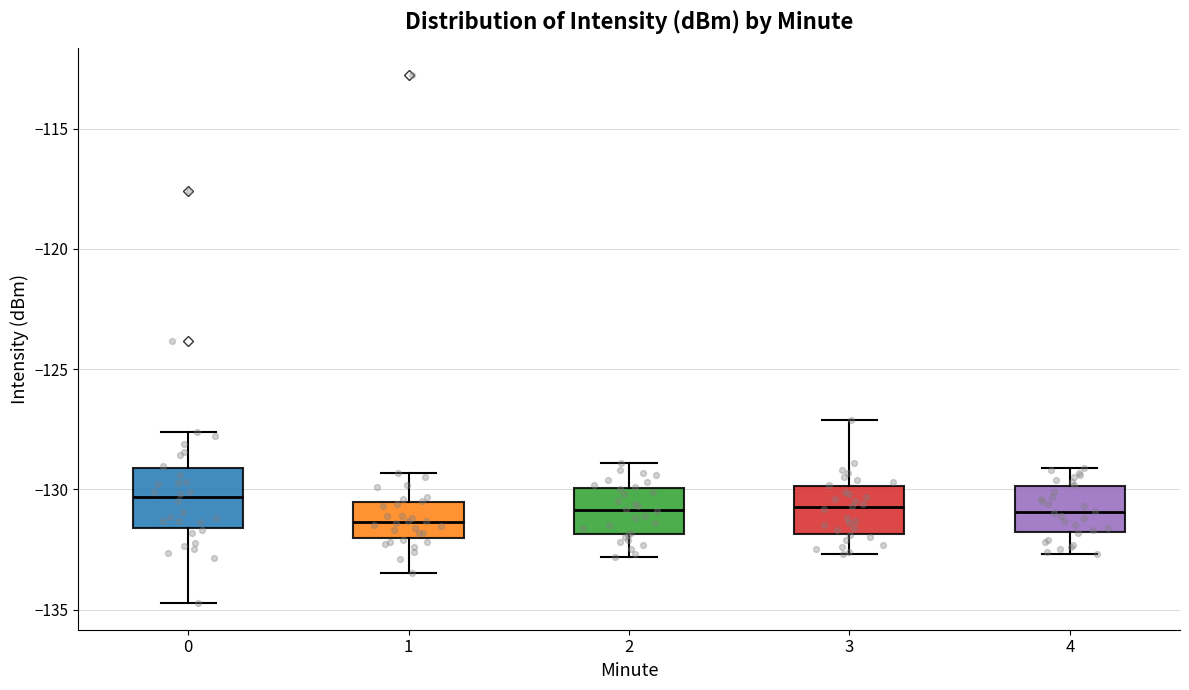

Which box is the tallest, from its lower edge to its upper edge?

0